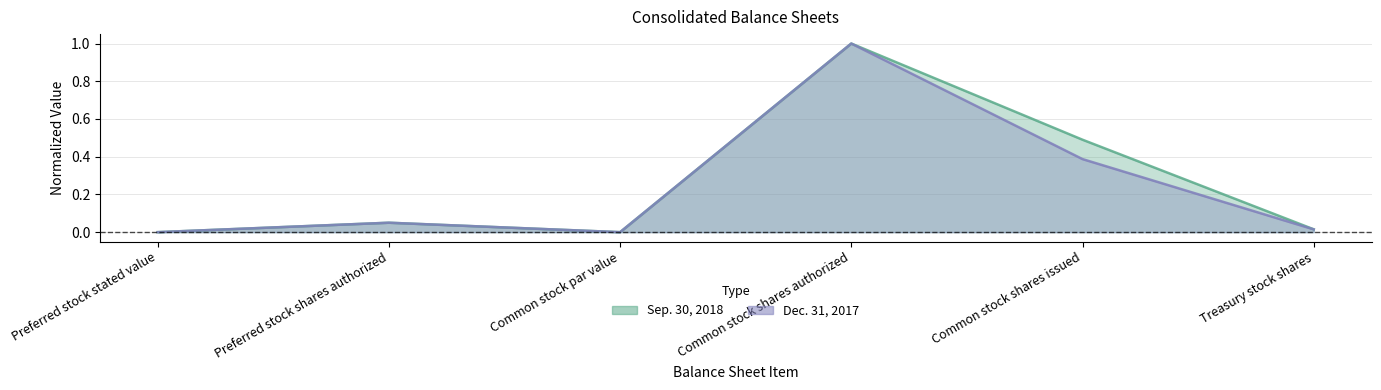

Reading left to right, extract all data points from this chart.

Sep. 30, 2018 line: Preferred stock stated value=0.0	Preferred stock shares authorized=0.1	Common stock par value=0.0	Common stock shares authorized=1.0	Common stock shares issued=0.5	Treasury stock shares=0.0
Dec. 31, 2017 line: Preferred stock stated value=0.0	Preferred stock shares authorized=0.1	Common stock par value=0.0	Common stock shares authorized=1.0	Common stock shares issued=0.4	Treasury stock shares=0.0